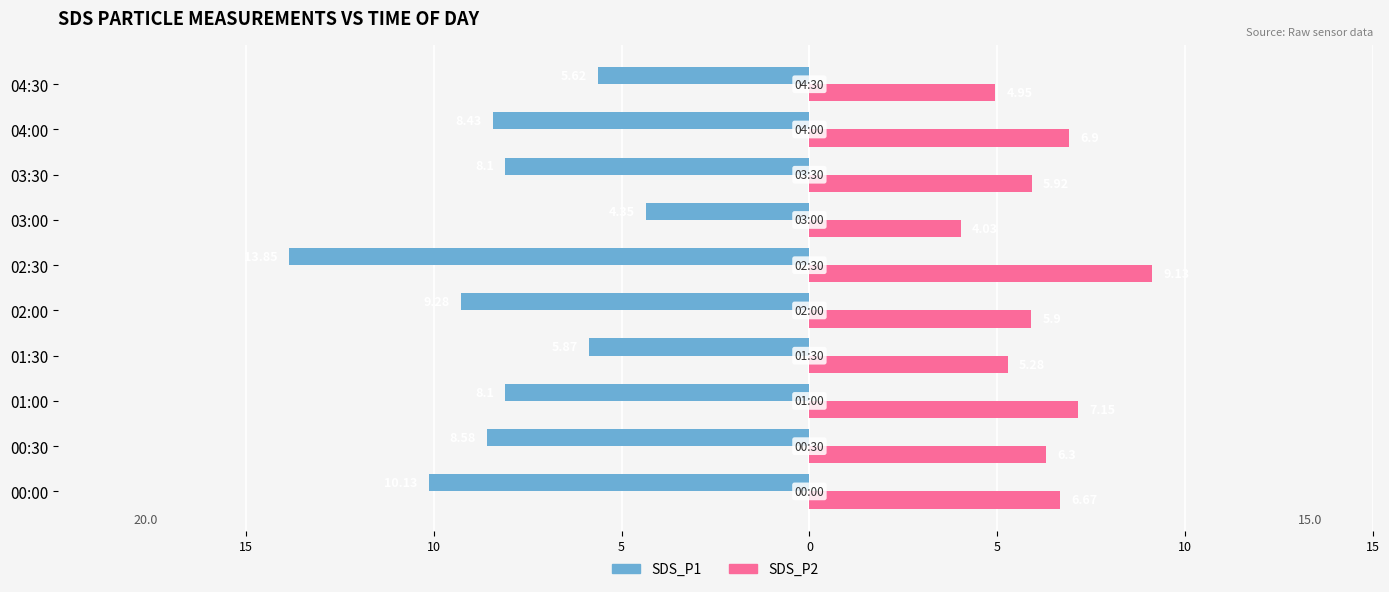

What are all the series names shown in the legend?

SDS_P1, SDS_P2